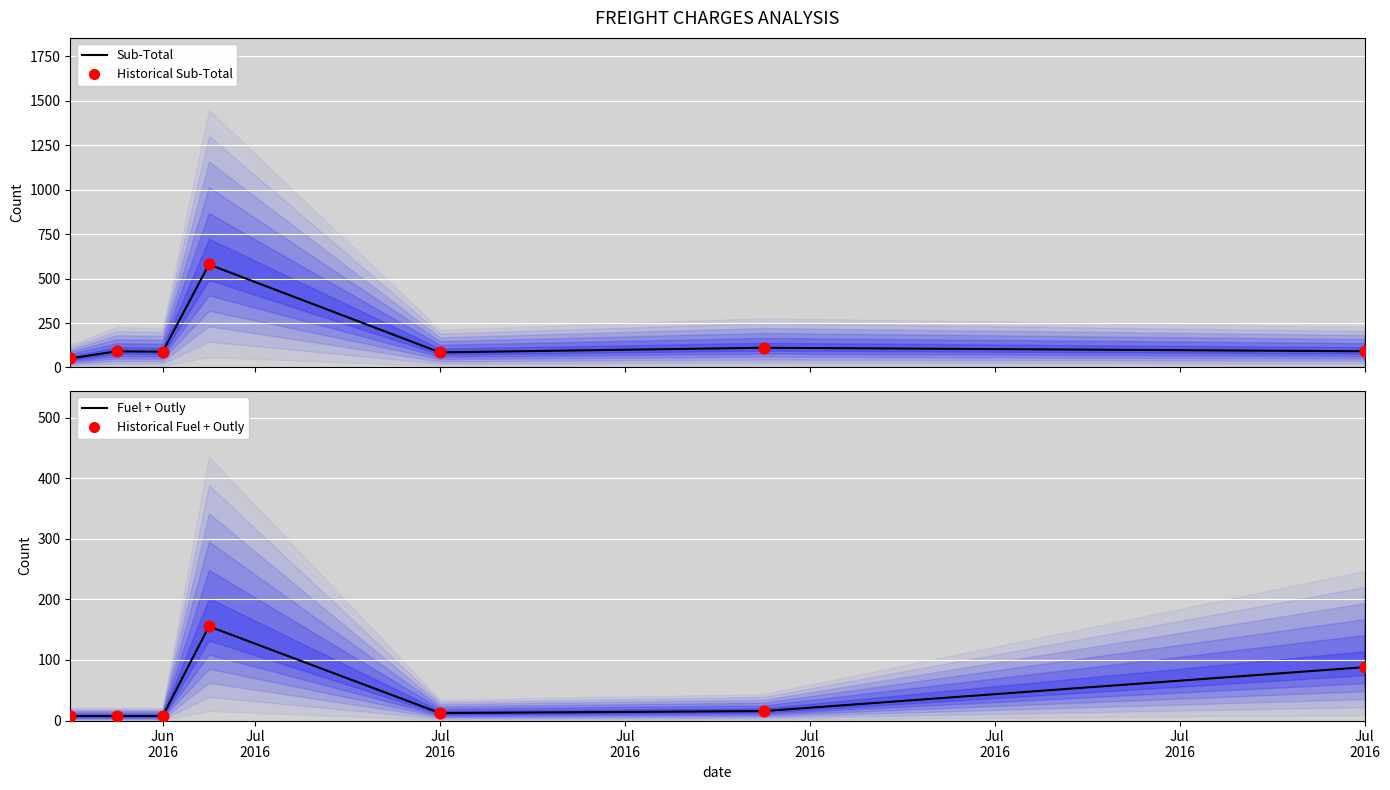

At which category is the sum across all series the highest?

Jul
2016